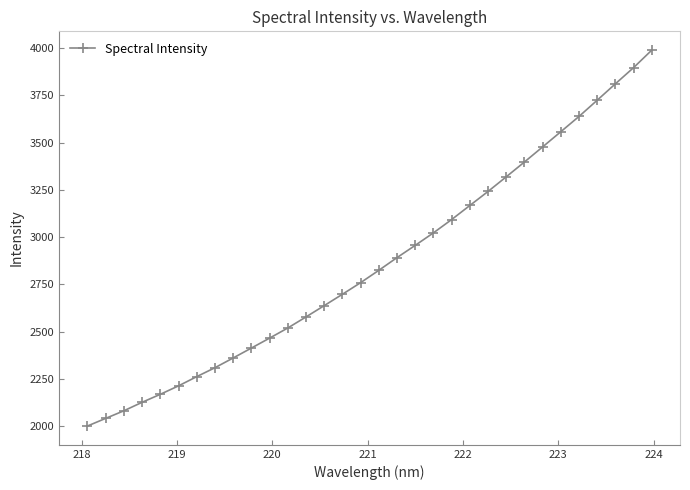

What is the sum of all values?

91651.0